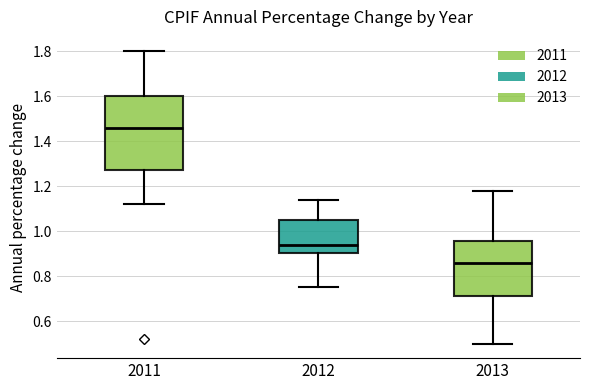

Where does the median line of the box at x = 2011 sit on the y-axis? The values are not printed on the chart, so give them approximately, as read against the axis.

1.46